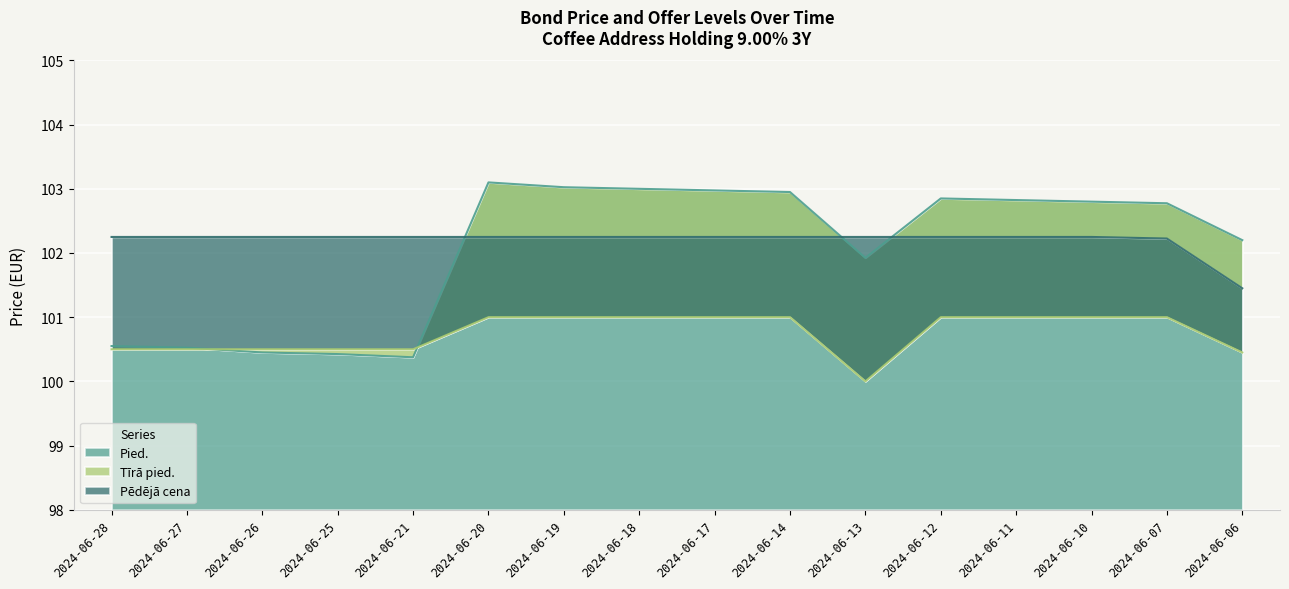

List the series in order of their peak value, highest first.

Pied., Pēdējā cena, Tīrā pied.